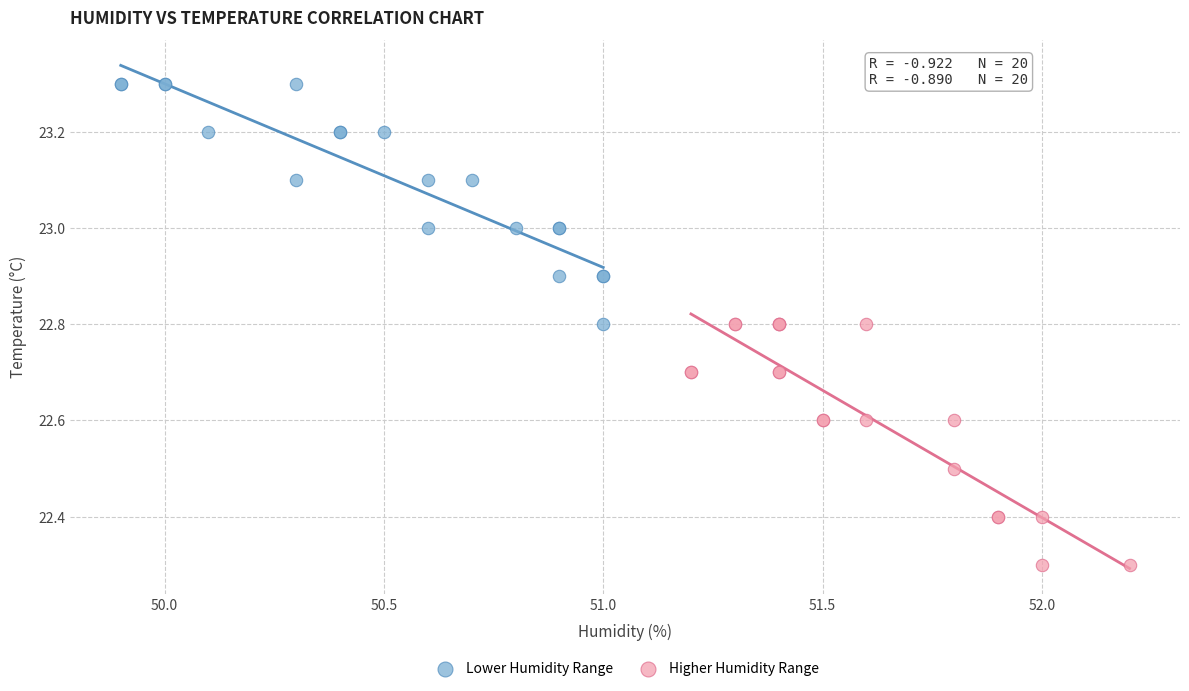

Which series contains the highest Y value?

Lower Humidity Range